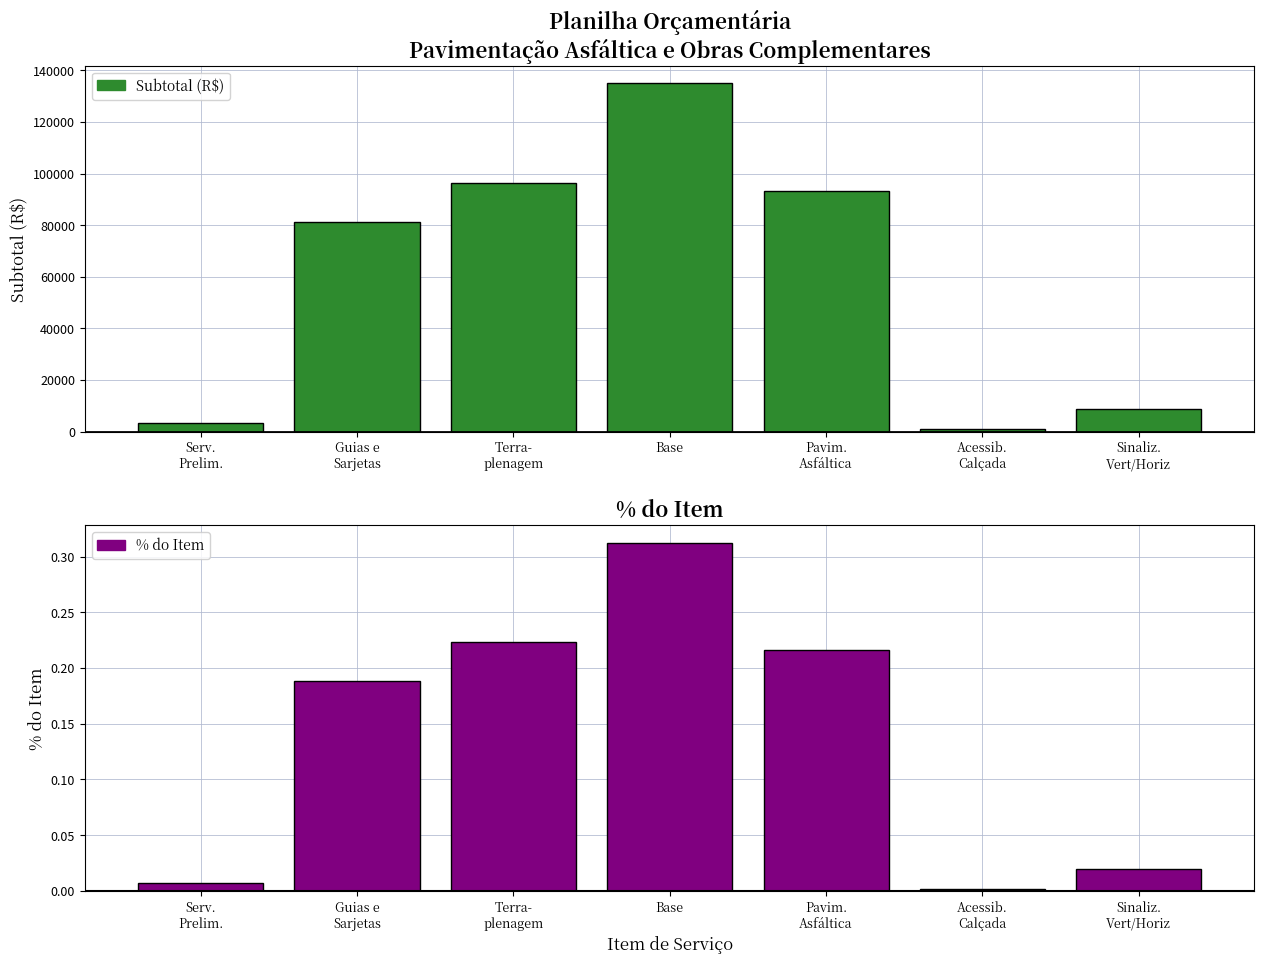

What position from the left is Serv.
Prelim.?

1